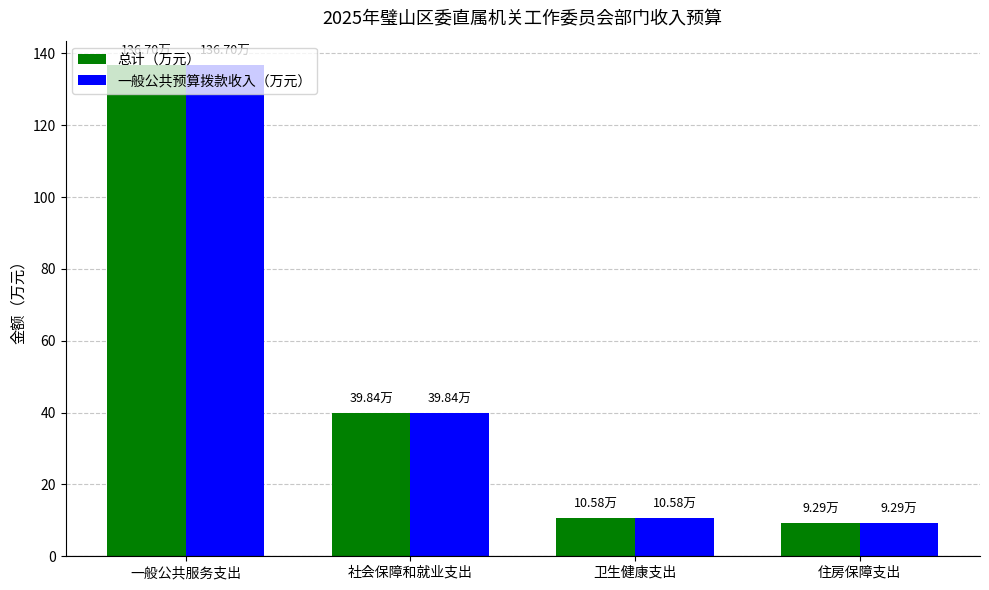

True or false: 一般公共预算拨款收入（万元） has a value of 60.6 at 社会保障和就业支出.

False